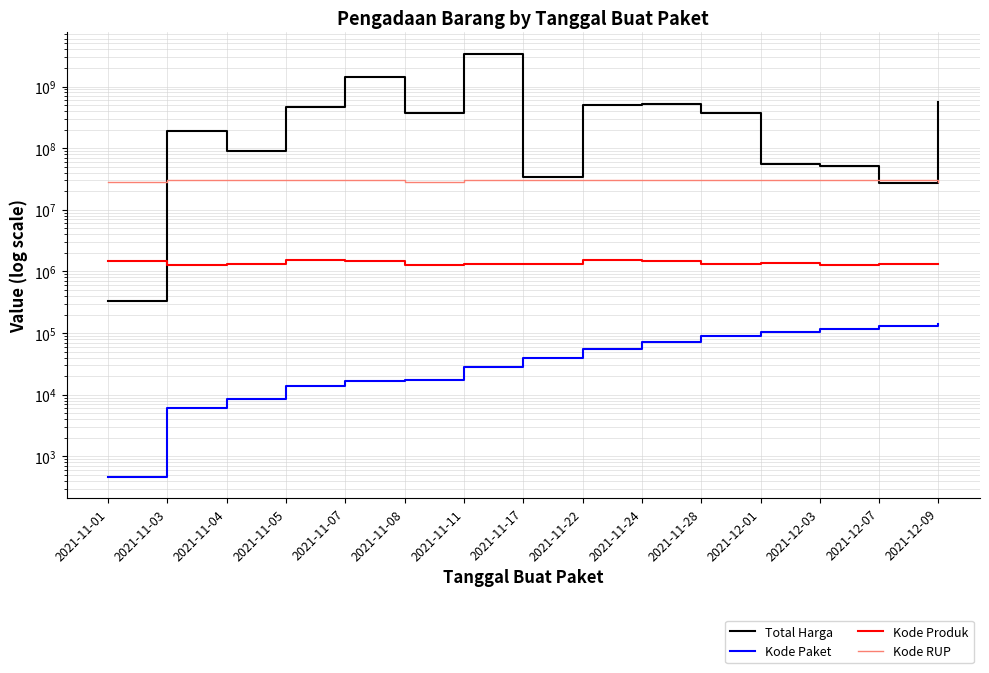

Reading left to right, what are all the values shown in this chart?

Total Harga: 2021-11-01=333600	2021-11-03=190641270	2021-11-04=90672075	2021-11-05=464002100	2021-11-07=1425867900	2021-11-08=370566300	2021-11-11=3420133240	2021-11-17=34292000	2021-11-22=493000000	2021-11-24=521459200	2021-11-28=373404000	2021-12-01=56152800	2021-12-03=51601000	2021-12-07=27412000	2021-12-09=559971000
Kode Paket: 2021-11-01=464	2021-11-03=5997	2021-11-04=8601	2021-11-05=13652	2021-11-07=16823	2021-11-08=17272	2021-11-11=27891	2021-11-17=40112	2021-11-22=55826	2021-11-24=70453	2021-11-28=91101	2021-12-01=103541	2021-12-03=117783	2021-12-07=128516	2021-12-09=139817
Kode Produk: 2021-11-01=1479674	2021-11-03=1290116	2021-11-04=1296948	2021-11-05=1519264	2021-11-07=1481562	2021-11-08=1294388	2021-11-11=1297110	2021-11-17=1305852	2021-11-22=1519260	2021-11-24=1481562	2021-11-28=1318333	2021-12-01=1350905	2021-12-03=1286873	2021-12-07=1297110	2021-12-09=1302598
Kode RUP: 2021-11-01=28171087	2021-11-03=30089034	2021-11-04=30089034	2021-11-05=30372232	2021-11-07=30428912	2021-11-08=28171469	2021-11-11=30089034	2021-11-17=30416731	2021-11-22=30636058	2021-11-24=30670893	2021-11-28=30363247	2021-12-01=30745112	2021-12-03=30527421	2021-12-07=30089034	2021-12-09=28497118